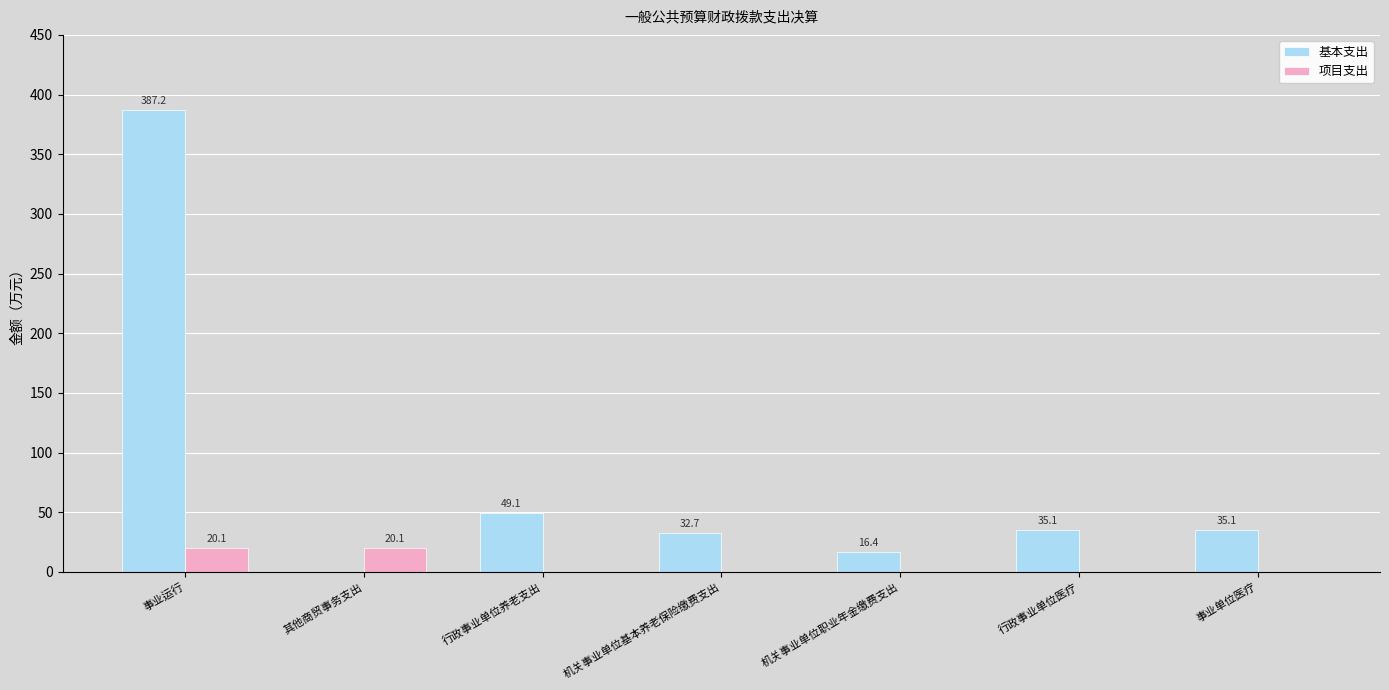

At which category is the sum across all series the highest?

事业运行